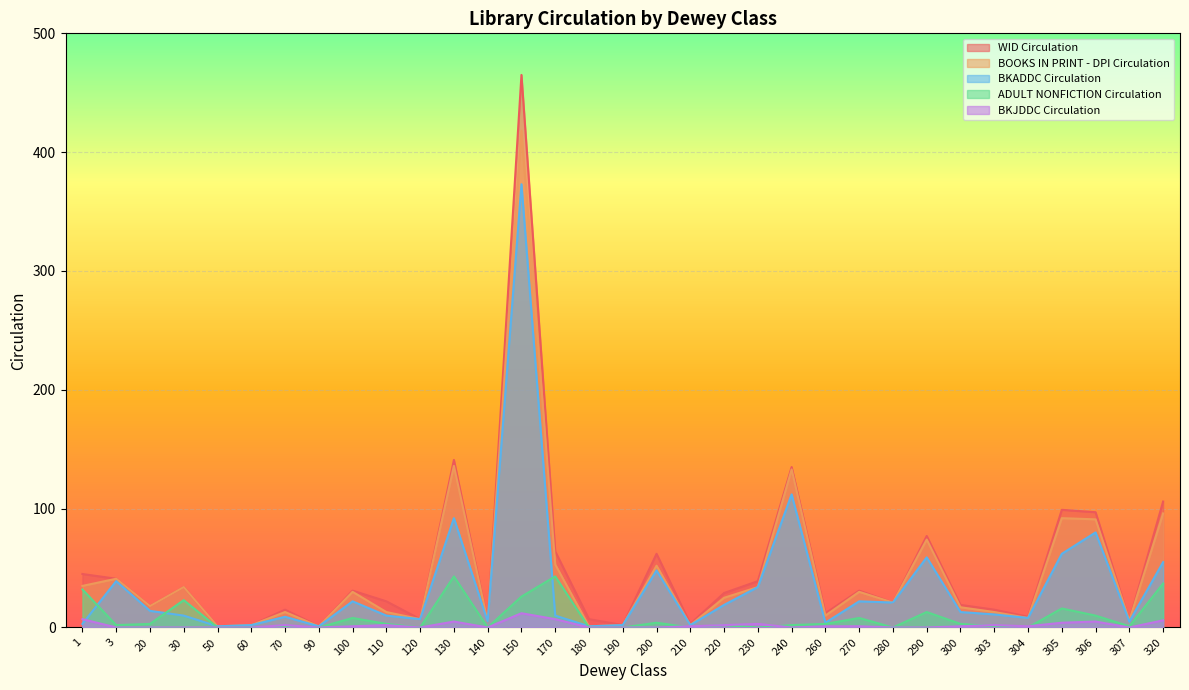

What is the value of the BKJDDC Circulation point at the 14th from the left?

12